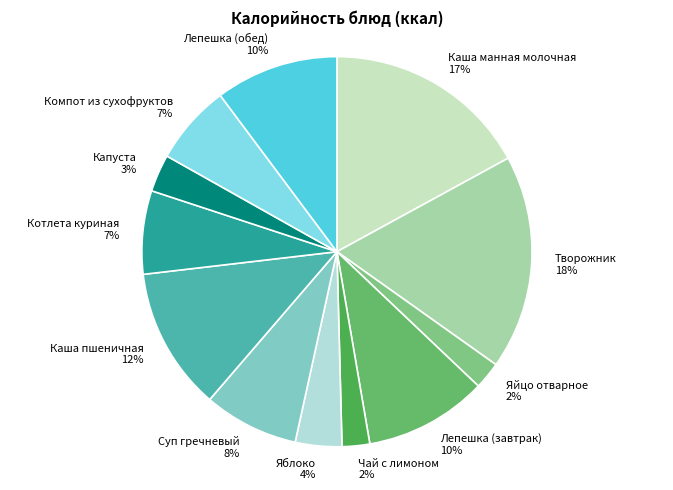

To the nearest percent, what is the average slice percentage?

8%